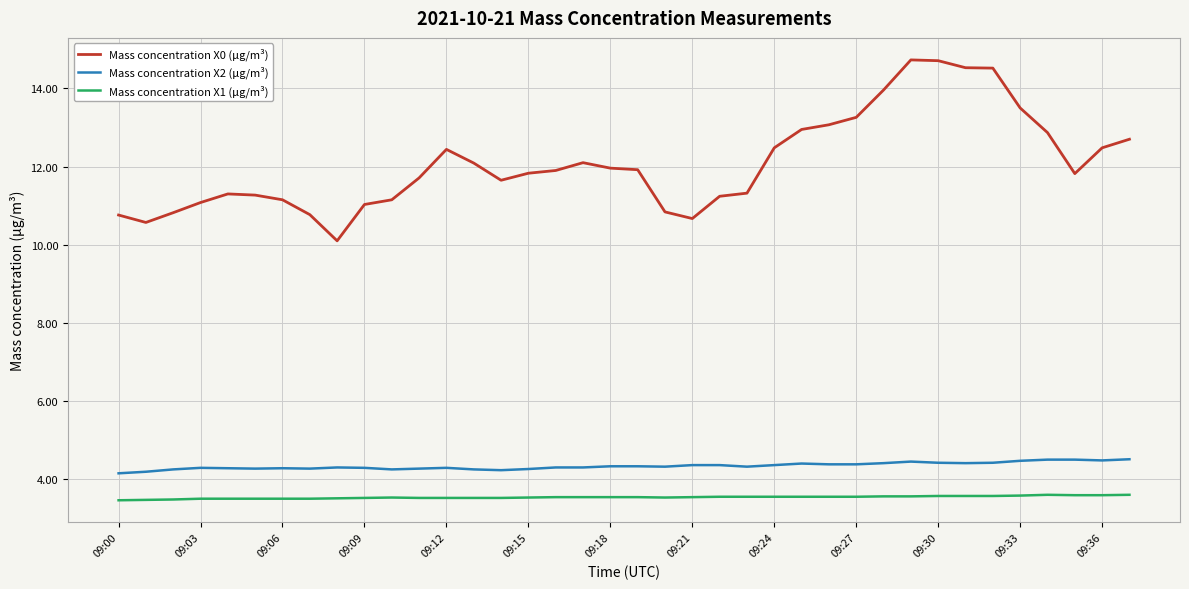

What is the difference between the maximum and minimum values in the Mass concentration X0 (μg/m³) series?

4.6